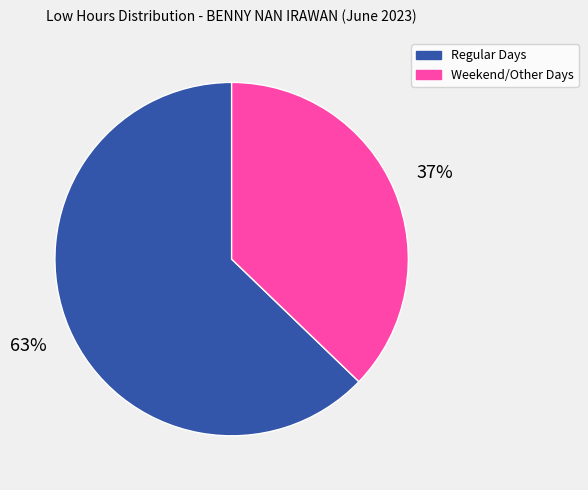

To the nearest percent, what is the difference between the largest and smallest slice percentages?

26%